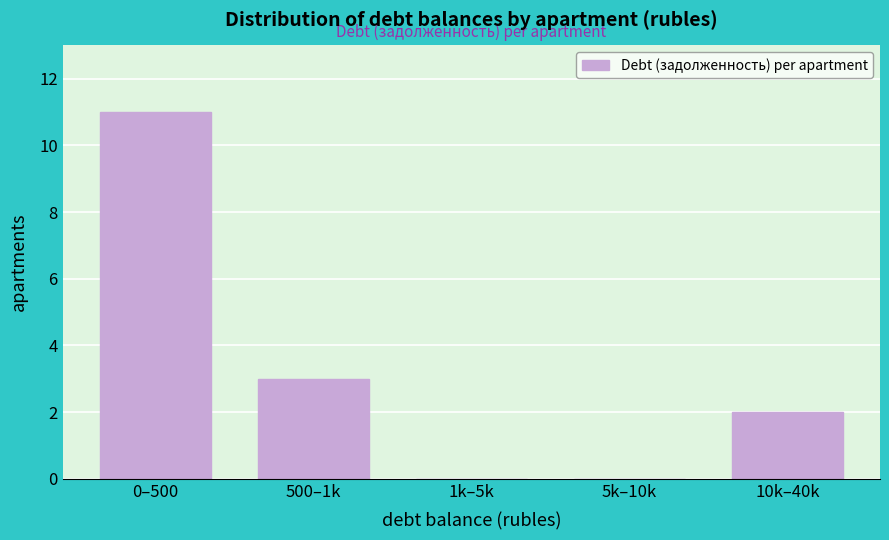

Reading left to right, transcribe all the data shown in this chart.

0–500=11	500–1k=3	1k–5k=0	5k–10k=0	10k–40k=2